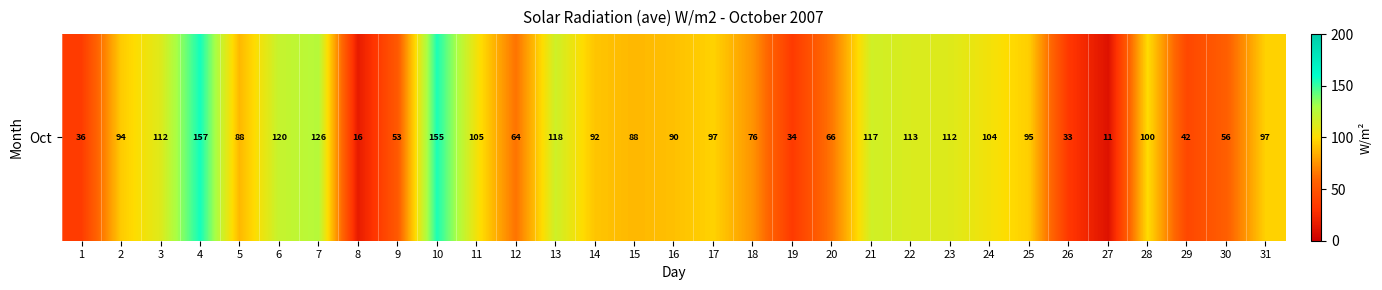

Between 29 and 4, which is larger?

4